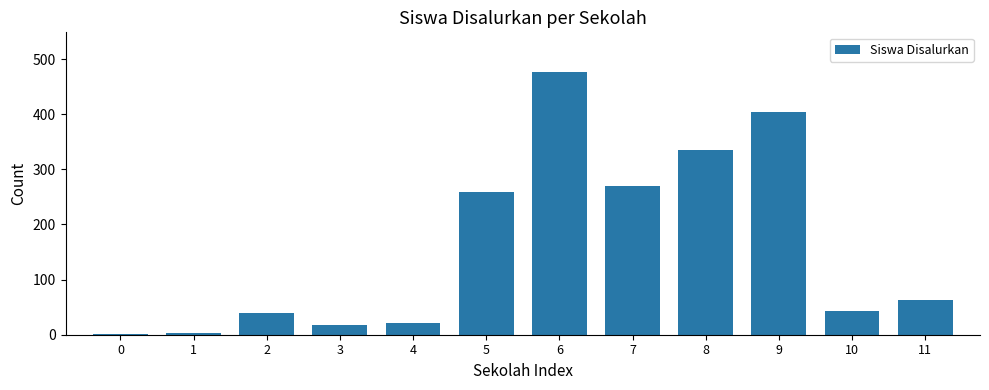

At which label is the value closest to 239?

5